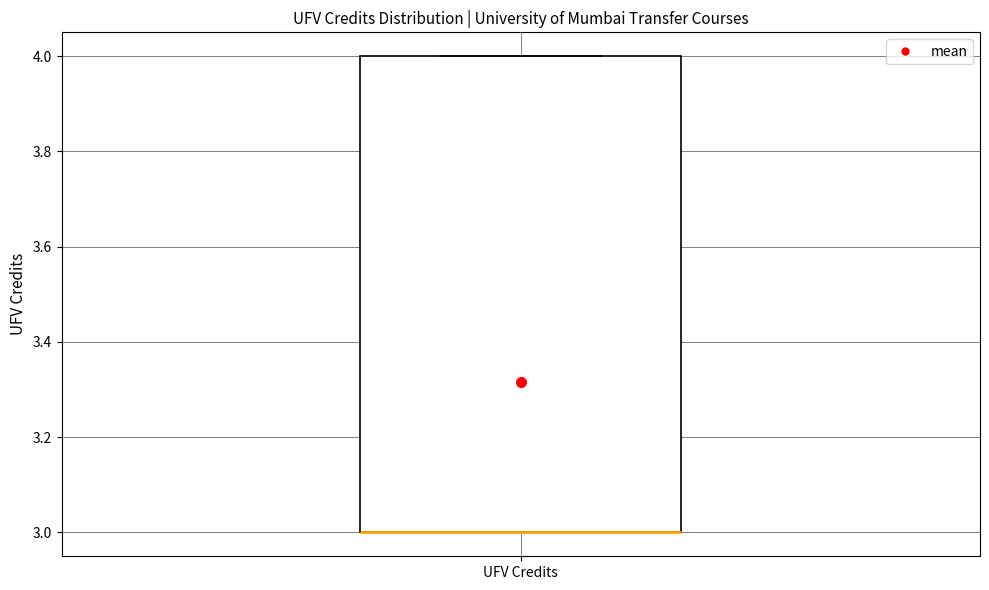

Transcribe this box plot: give where the median line is, the range the box spans, and where the two whiskers end, as read against the y-axis. The values are not printed on the chart, so give them approximately, as read against the axis.

median 3 (drawn on the box's lower edge), box 3 to 4, whiskers 3 to 4